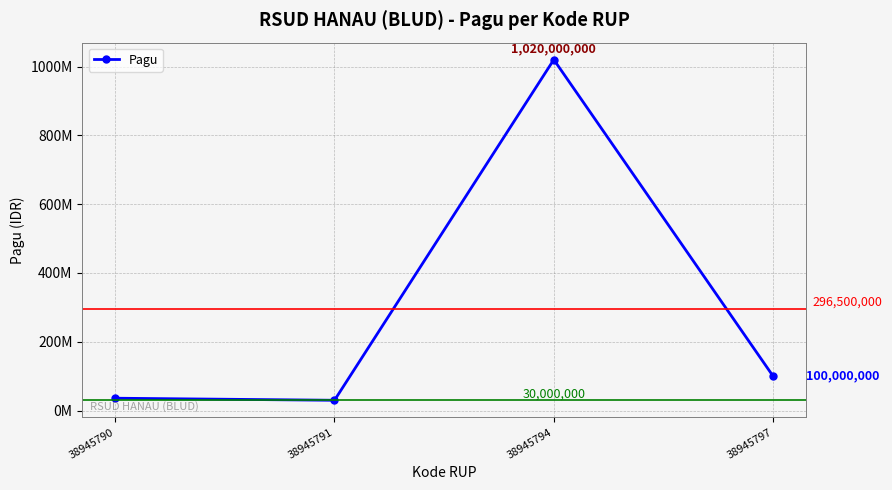

Reading left to right, what are all the values shown in this chart?

38945790=36000000	38945791=30000000	38945794=1020000000	38945797=100000000